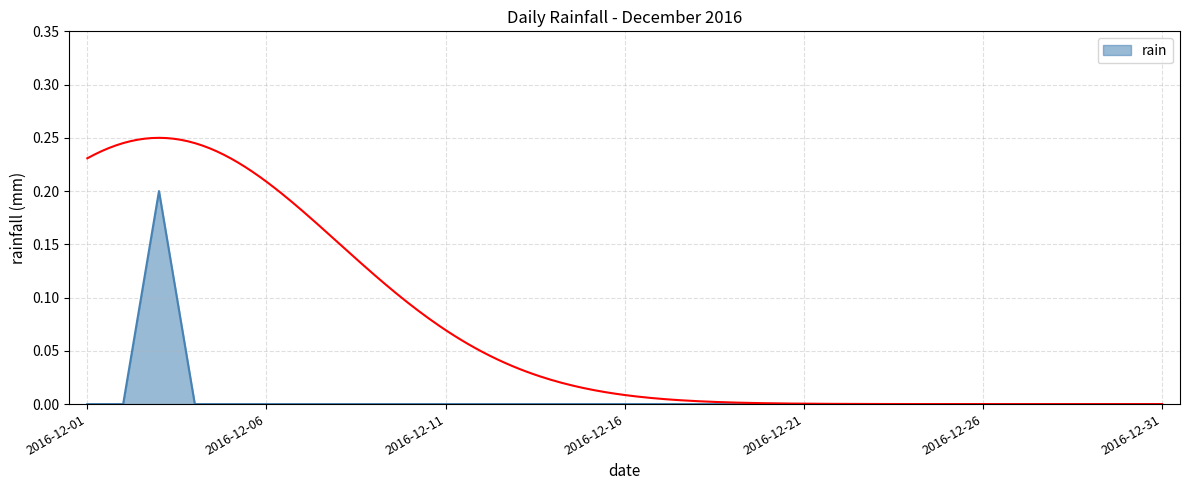

The rain series shows 0.0 at 2016-12-21. True or false?

True